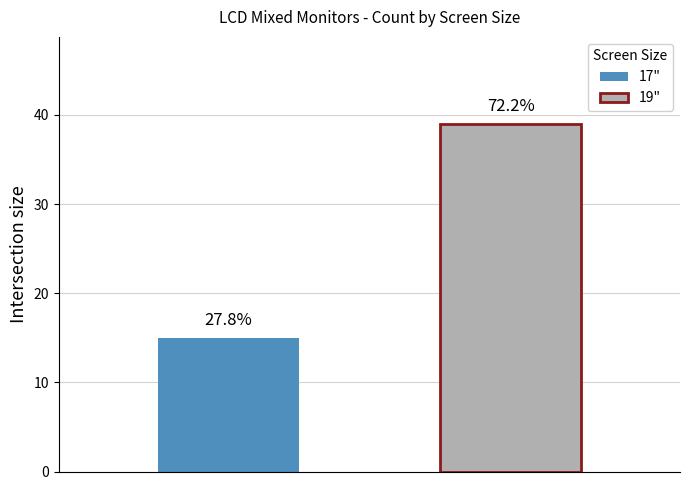

How many groups of bars are there?

1